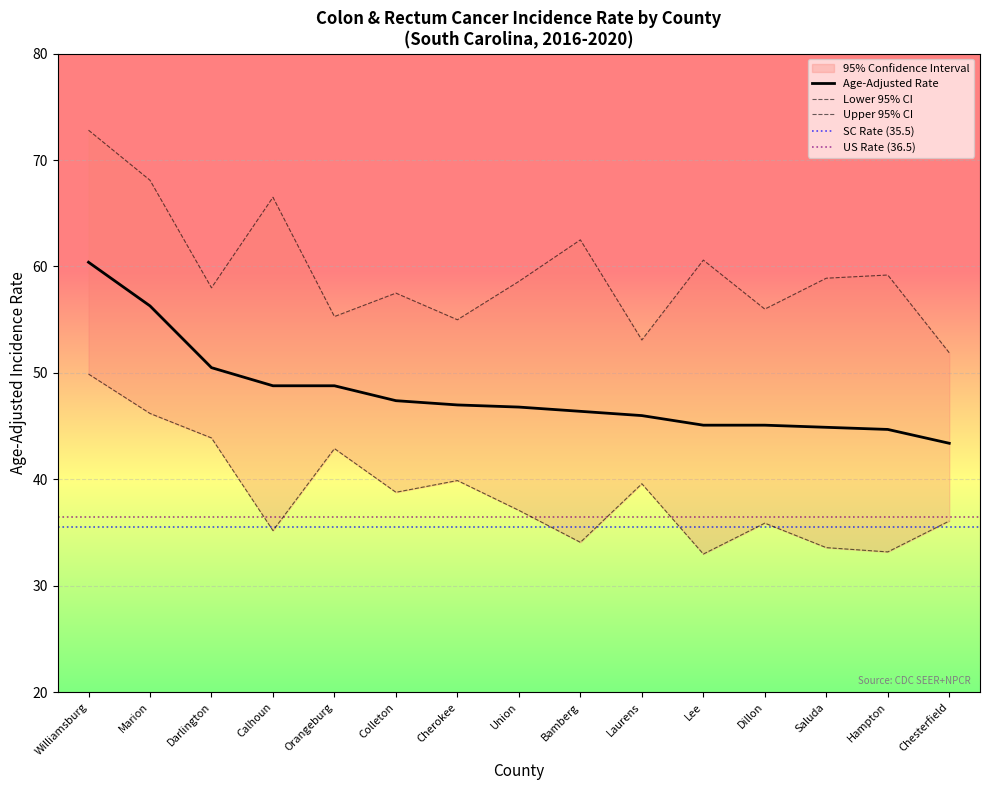

Reading right to left, transcribe all the data shown in this chart.

Age-Adjusted Rate: 43.4	44.7	44.9	45.1	45.1	46.0	46.4	46.8	47.0	47.4	48.8	48.8	50.5	56.3	60.4
Upper 95% CI: 51.9	59.2	58.9	56.0	60.6	53.1	62.5	58.6	55.0	57.5	55.3	66.5	58.0	68.1	72.8
Lower 95% CI: 36.1	33.2	33.6	35.9	33.0	39.6	34.1	37.1	39.9	38.8	42.9	35.2	43.9	46.2	49.9